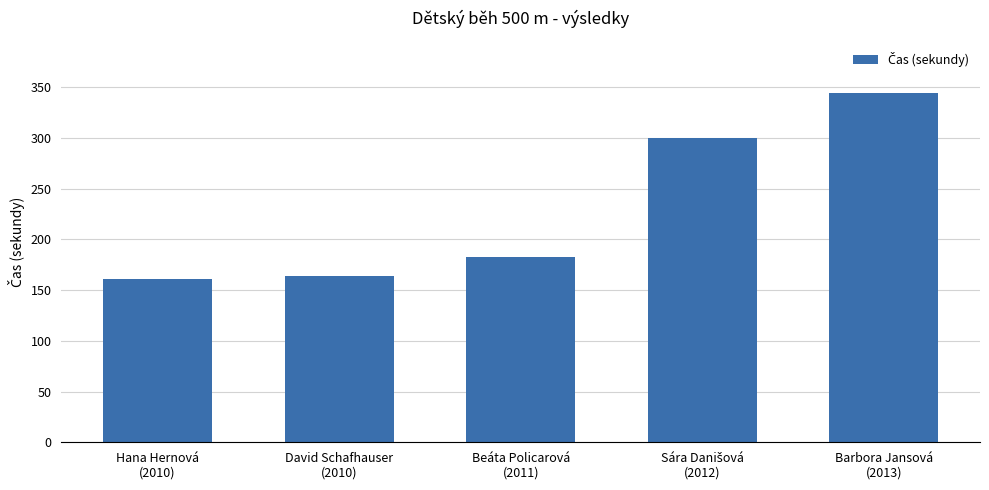

What is the greatest value displayed?

344